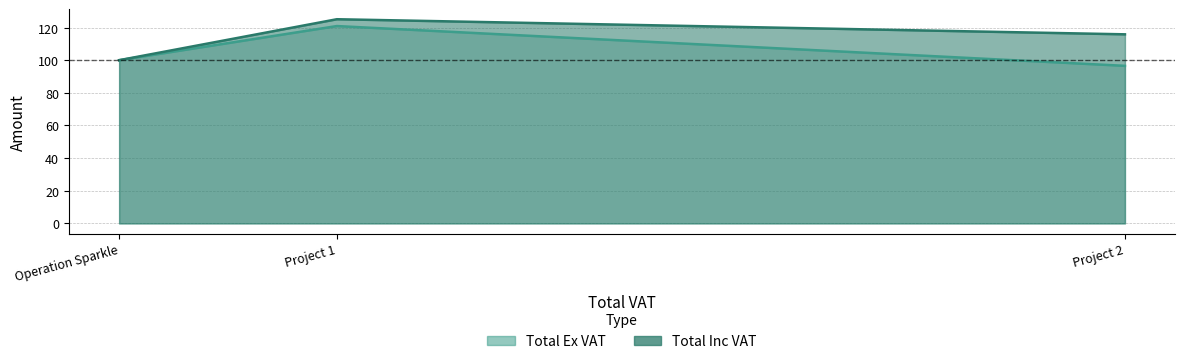

True or false: Total Inc VAT has a value of 125.1 at Project 1.

True